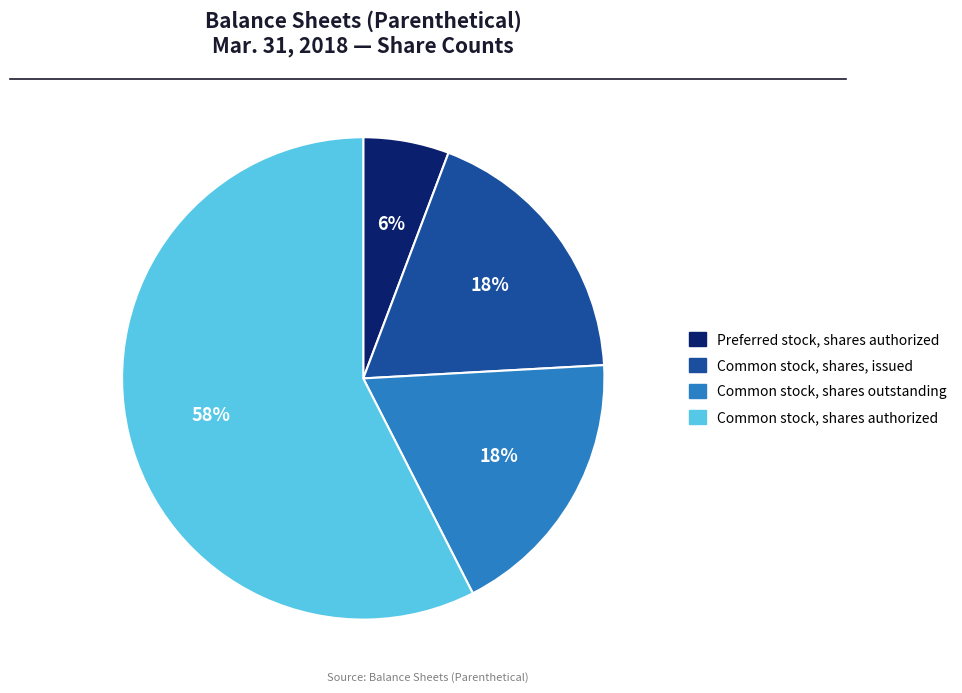

Which slice is the smallest?

Preferred stock, shares authorized